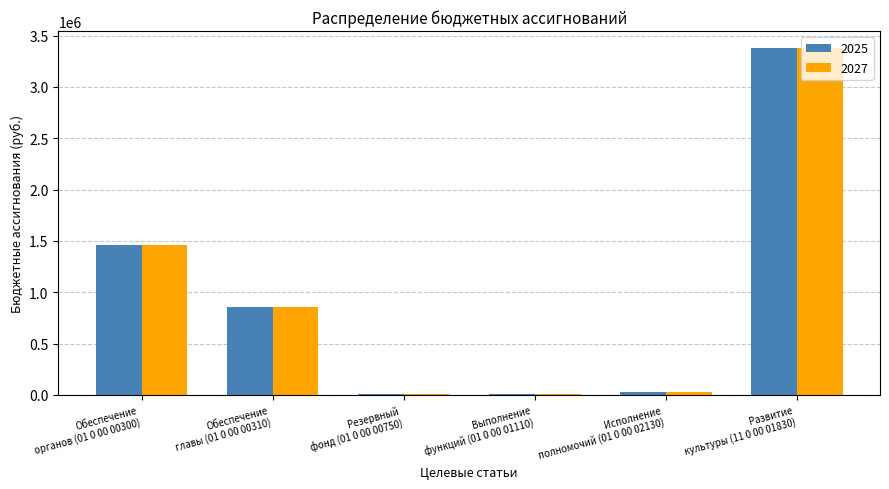

True or false: 2025 has a value of 13125 at Выполнение
функций (01 0 00 01110).

True